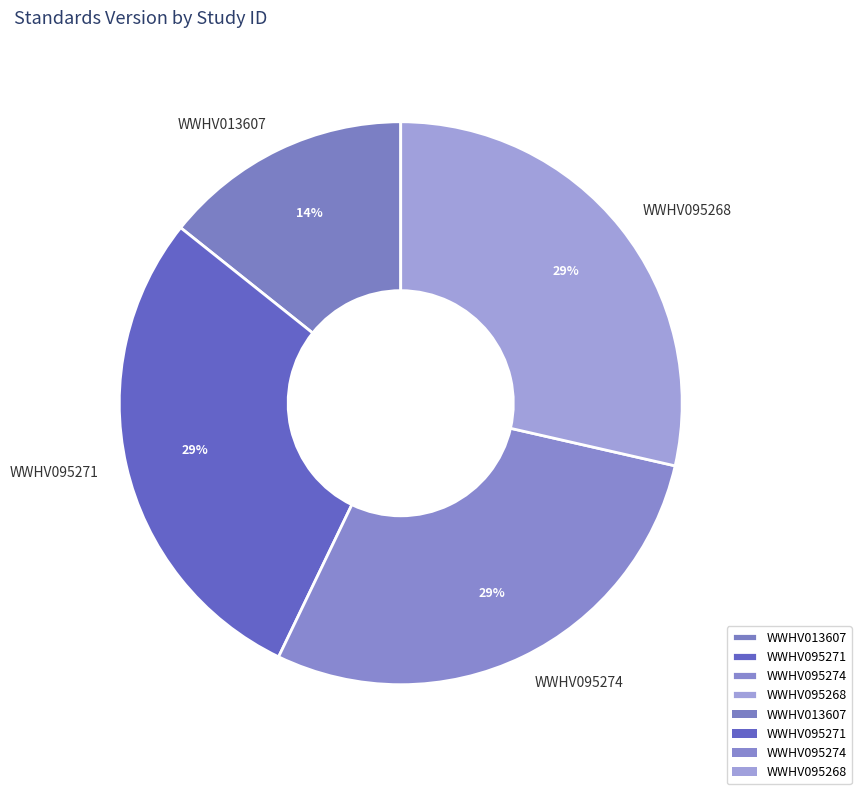

Does WWHV095268 represent more than half of the total?

No